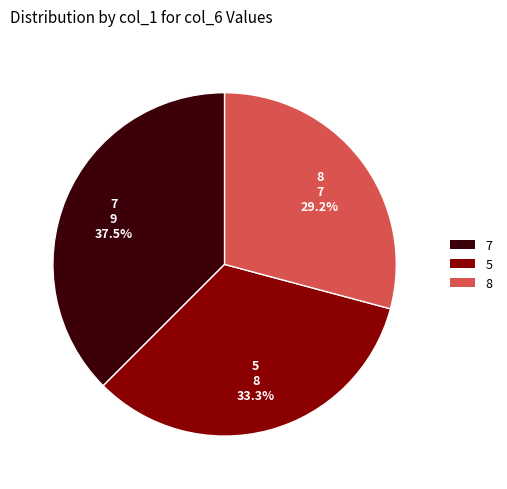

Is there a majority slice in this chart?

No